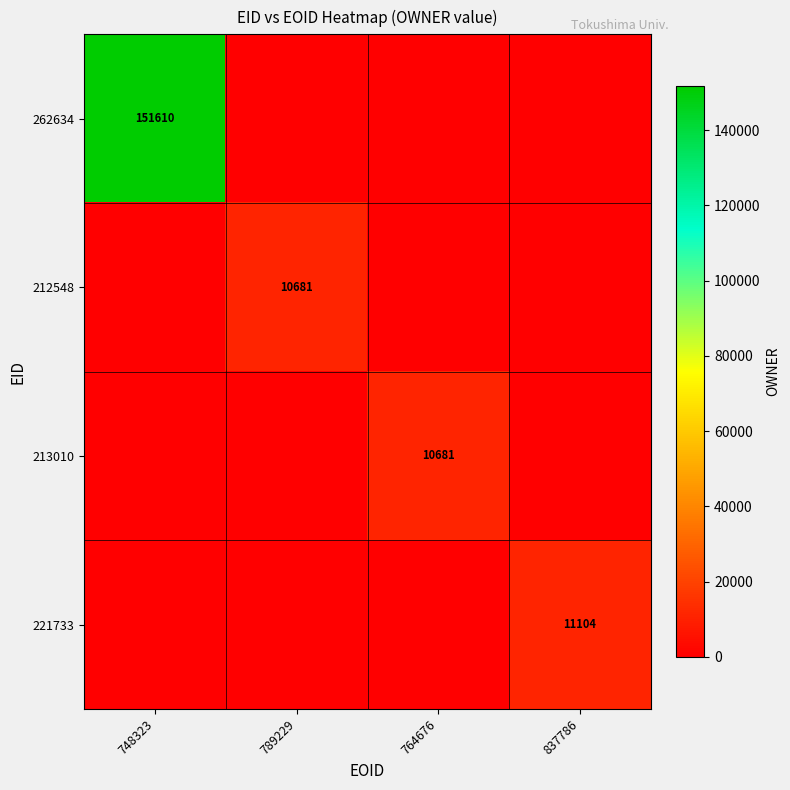

Is it true that 213010 equals 10681 at 764676?

True